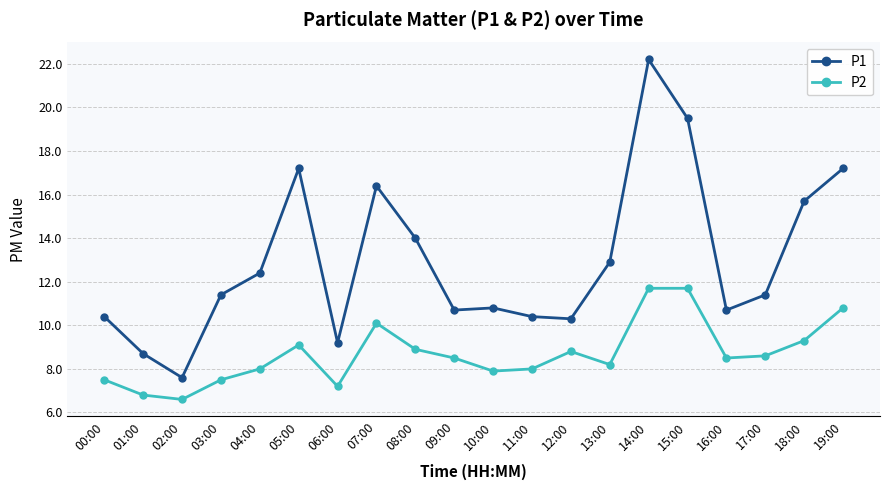

What is the greatest value displayed?

22.2